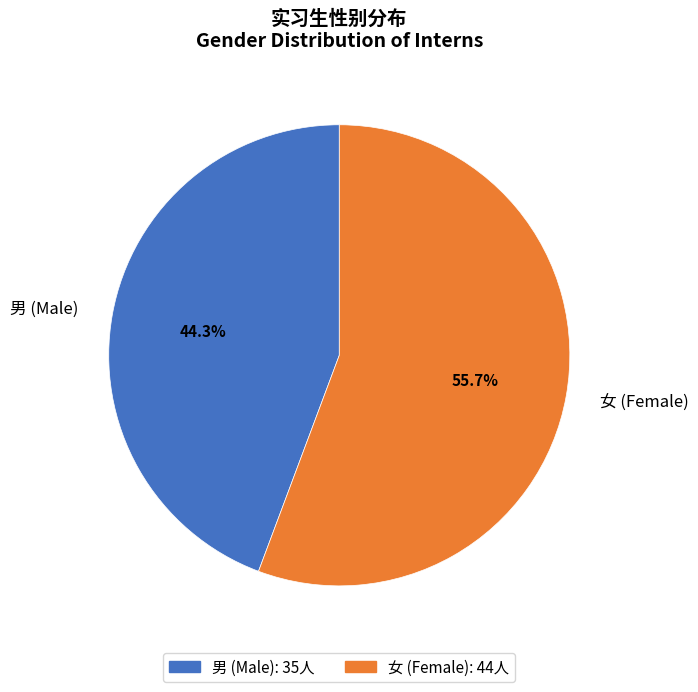

How many segments does this pie chart have?

2